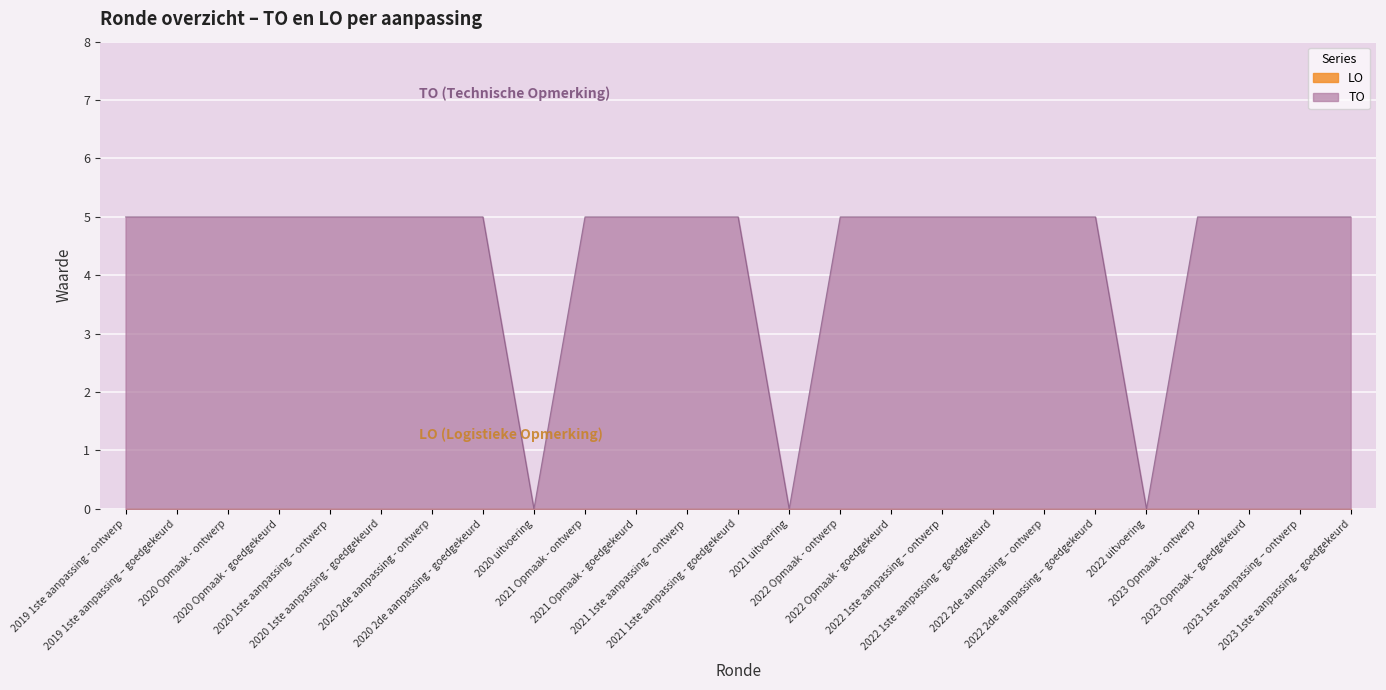

List the labels in order of value, smallest first.

2020 uitvoering, 2021 uitvoering, 2022 uitvoering, 2019 1ste aanpassing - ontwerp, 2019 1ste aanpassing – goedgekeurd, 2020 Opmaak - ontwerp, 2020 Opmaak - goedgekeurd, 2020 1ste aanpassing – ontwerp, 2020 1ste aanpassing - goedgekeurd, 2020 2de aanpassing - ontwerp, 2020 2de aanpassing - goedgekeurd, 2021 Opmaak - ontwerp, 2021 Opmaak - goedgekeurd, 2021 1ste aanpassing – ontwerp, 2021 1ste aanpassing - goedgekeurd, 2022 Opmaak - ontwerp, 2022 Opmaak - goedgekeurd, 2022 1ste aanpassing – ontwerp, 2022 1ste aanpassing – goedgekeurd, 2022 2de aanpassing – ontwerp, 2022 2de aanpassing – goedgekeurd, 2023 Opmaak - ontwerp, 2023 Opmaak – goedgekeurd, 2023 1ste aanpassing – ontwerp, 2023 1ste aanpassing – goedgekeurd